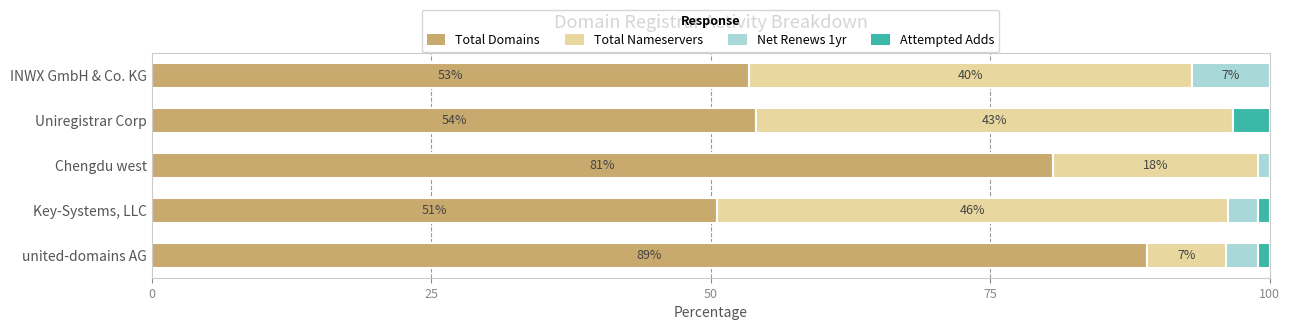

What is the highest value of the Total Domains series?

89.1